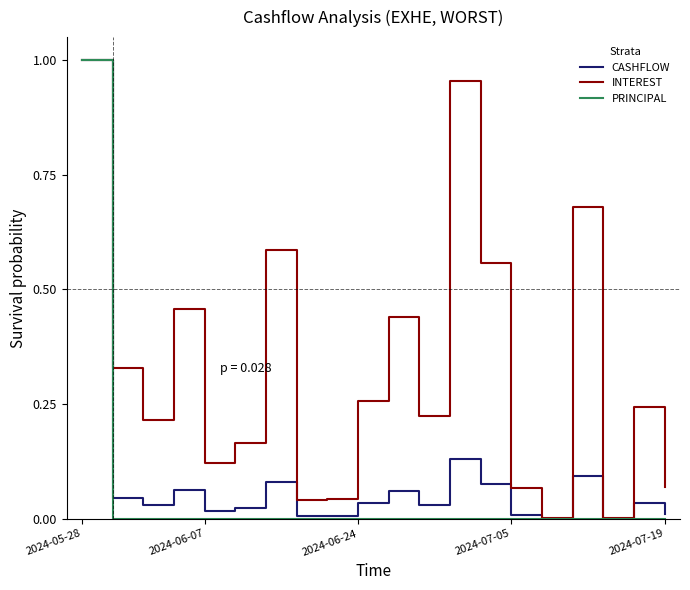

Which series has the largest total across all categories?

INTEREST